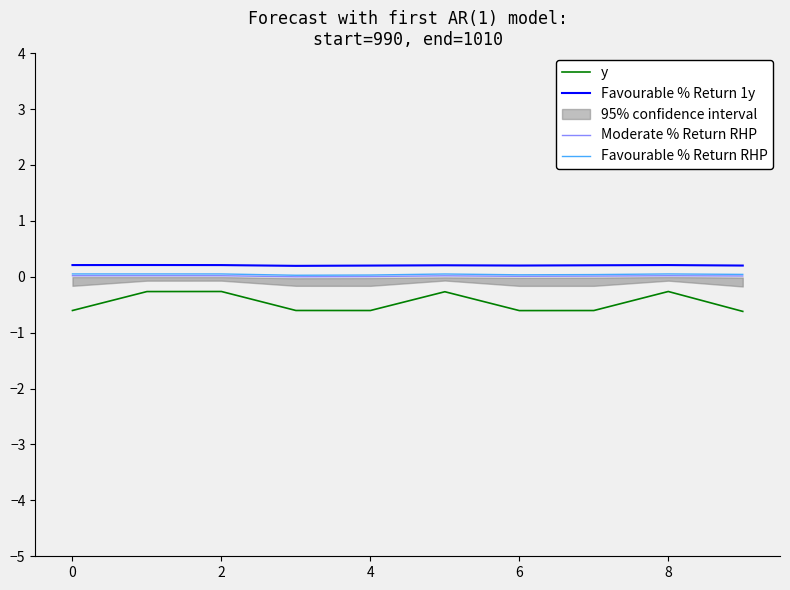

True or false: Favourable % Return 1y and Moderate % Return RHP intersect in this chart.

False